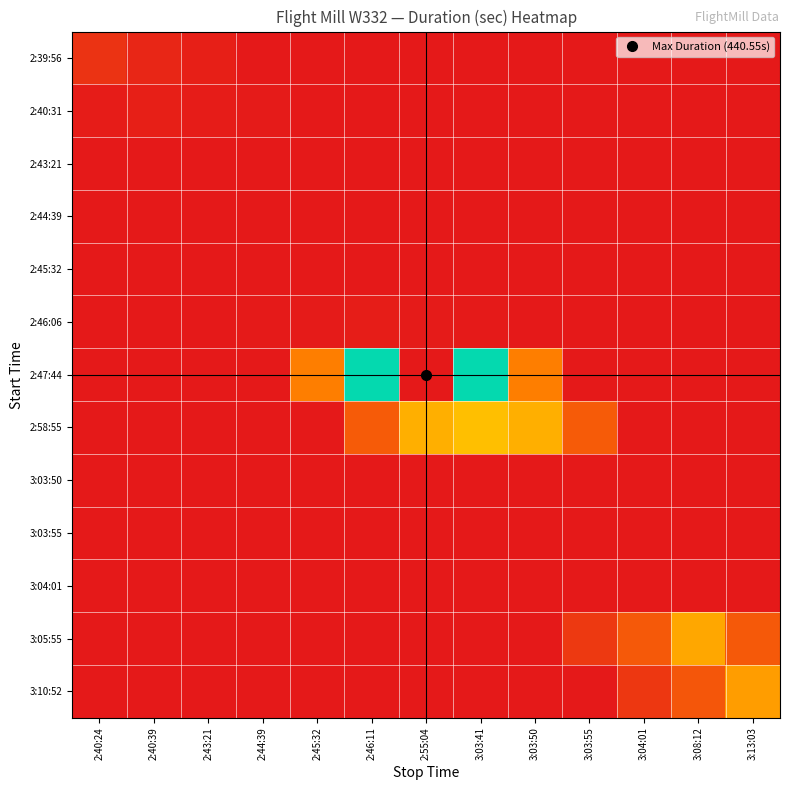

What is the maximum value shown in the chart?

1.0